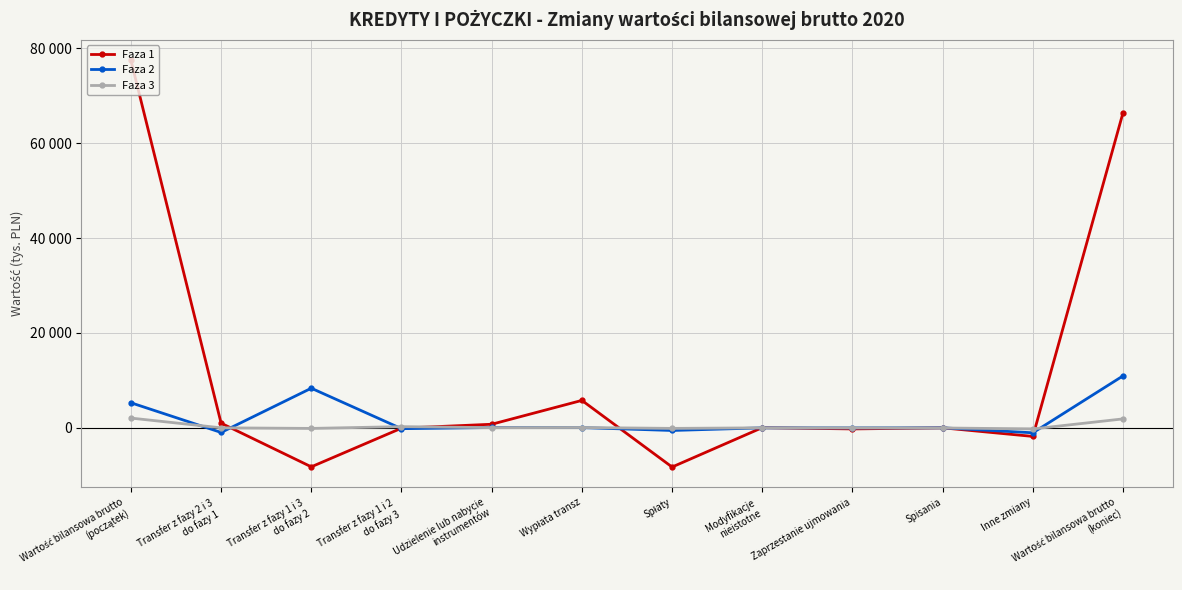

The Faza 3 series shows 250 at Transfer z fazy 1 i 2
do fazy 3. True or false?

True